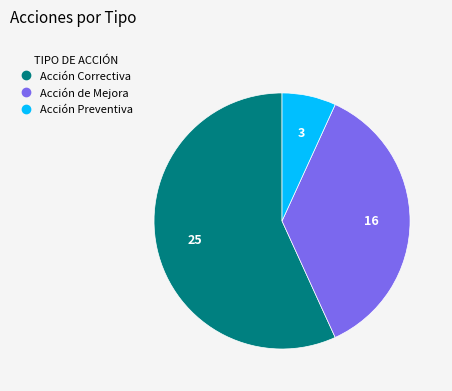

Count the number of slices in the pie.

3